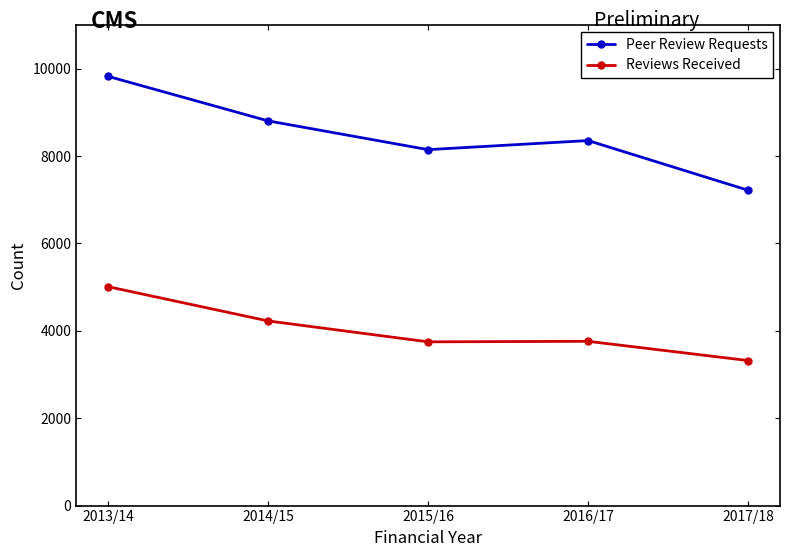

What position from the right is 2013/14?

5